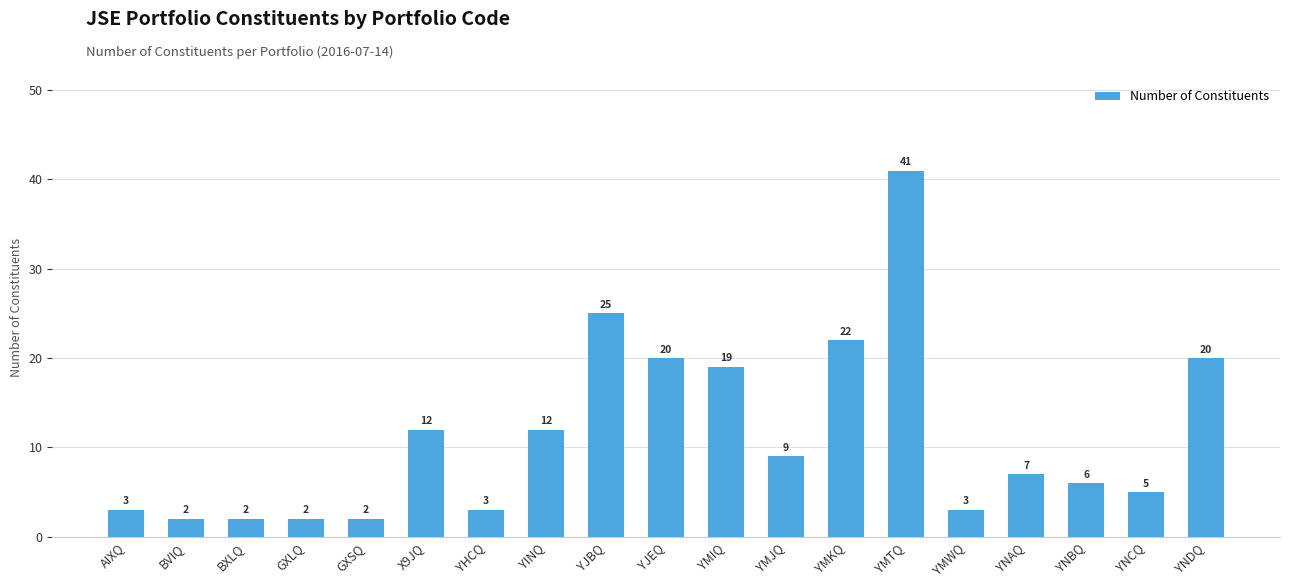

What is the label of the 8th bar from the right?

YMJQ